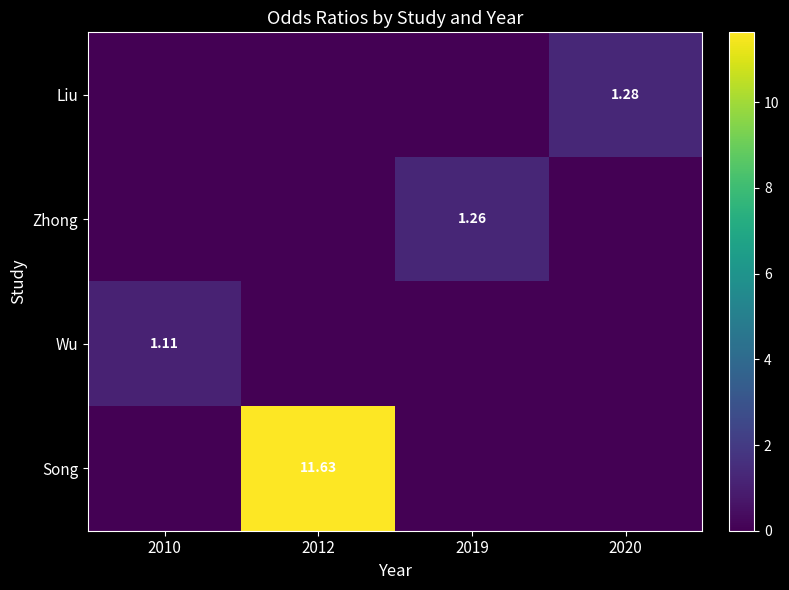

The value of Wu at 2010 is 1.1. True or false?

True